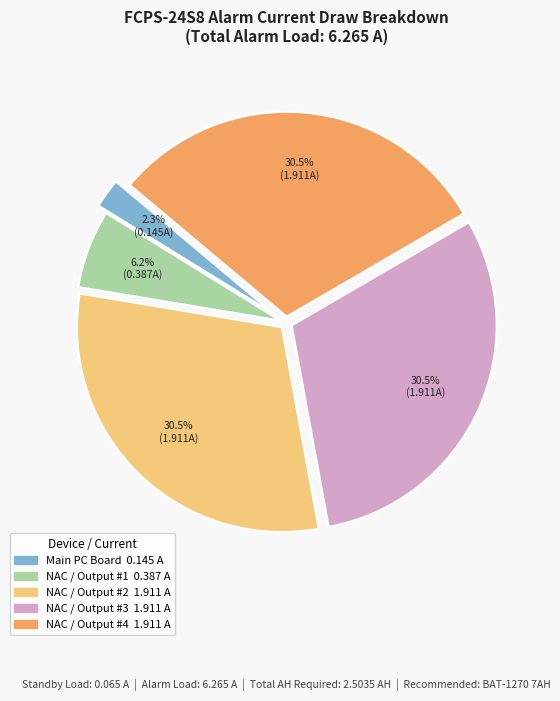

Is there any slice that represents more than half of the pie?

No